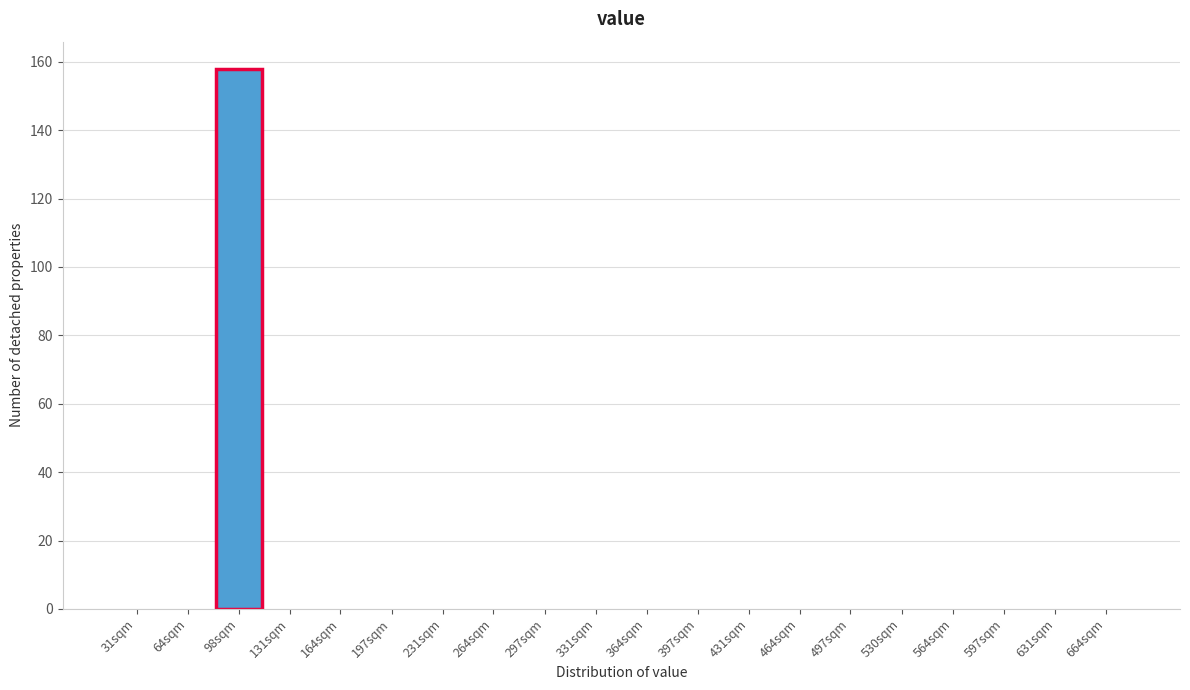

Reading left to right, extract all data points from this chart.

31sqm=0	64sqm=0	98sqm=158	131sqm=0	164sqm=0	197sqm=0	231sqm=0	264sqm=0	297sqm=0	331sqm=0	364sqm=0	397sqm=0	431sqm=0	464sqm=0	497sqm=0	530sqm=0	564sqm=0	597sqm=0	631sqm=0	664sqm=0